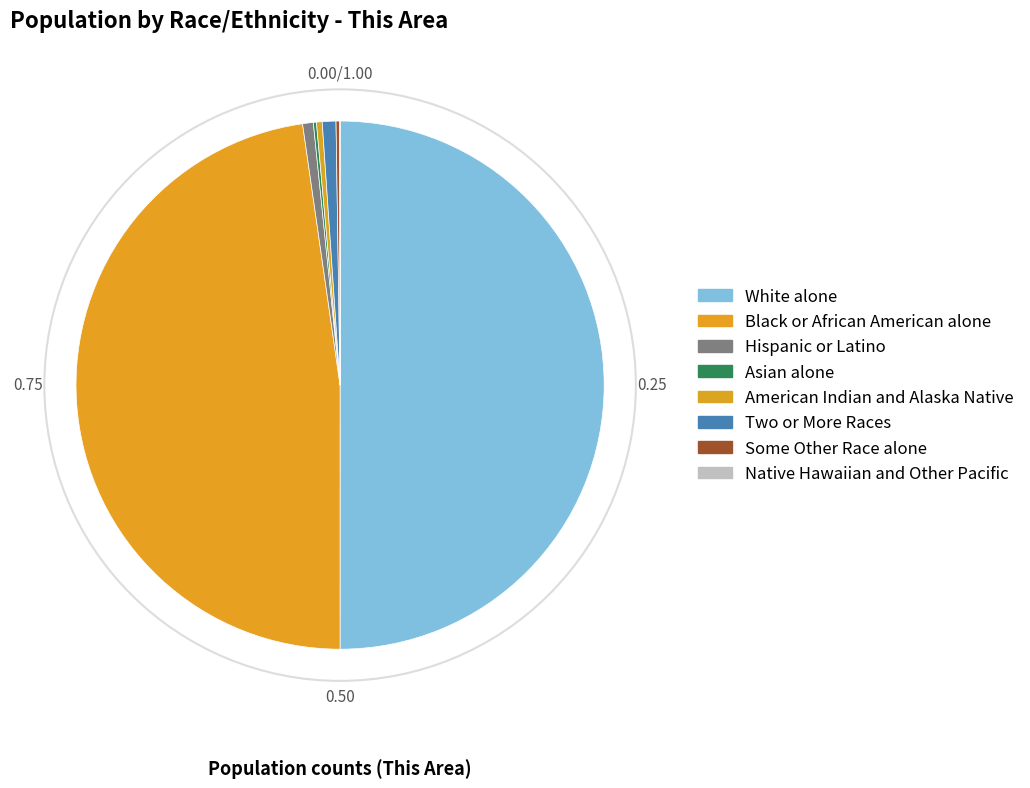

How much of the chart is everything except White alone?

50.0%